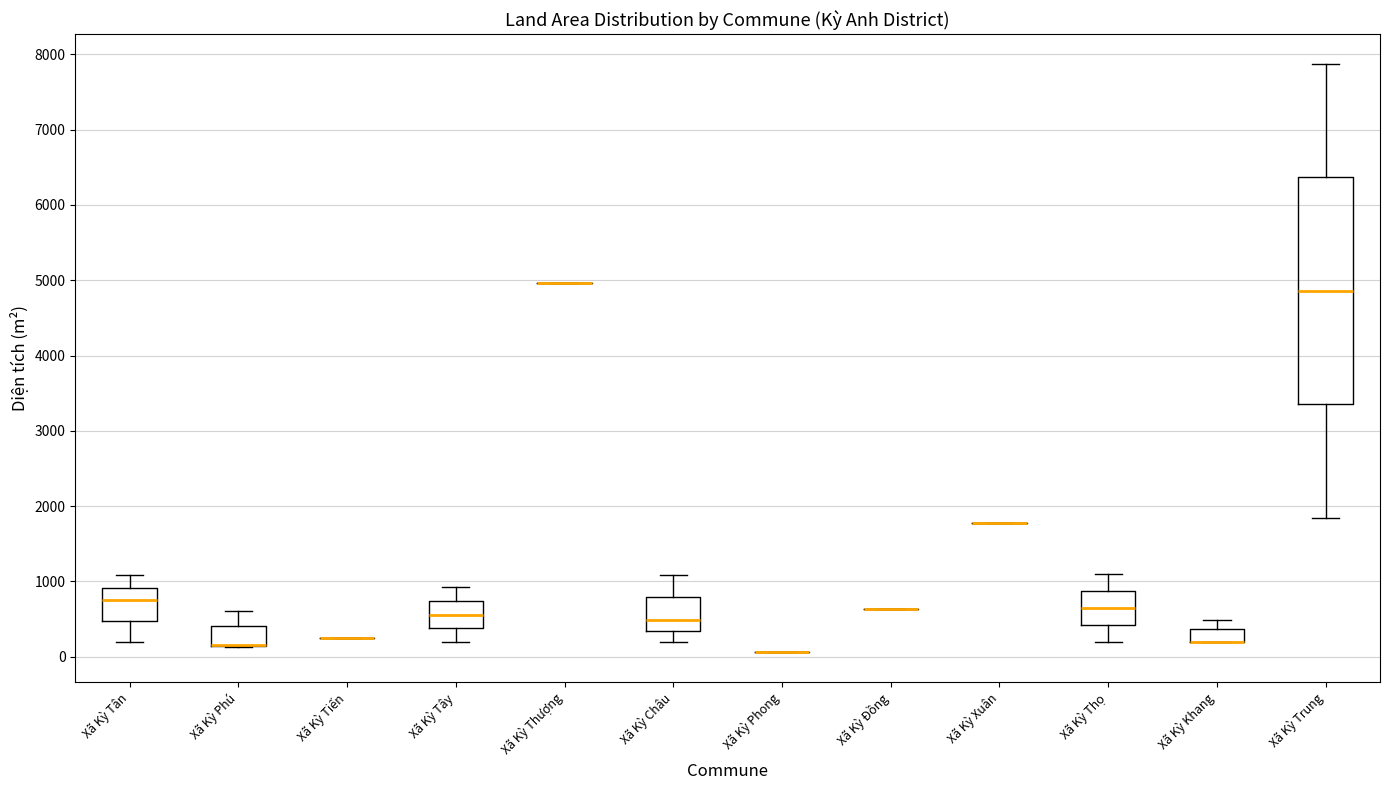

Reading left to right, transcribe this box plot: for each box, give where its median line is, the range the box spans, and where its two whiskers end, as read against the y-axis. The values are not printed on the chart, so give them approximately, as read against the axis.

Xã Kỳ Tân: median 800, box 500 to 900, whiskers 200 to 1100
Xã Kỳ Phú: median 200 (drawn on the box's lower edge), box 100 to 400, whiskers 100 to 600
Xã Kỳ Tiến: box collapsed to a line at 300, whiskers 300 to 300
Xã Kỳ Tây: median 600, box 400 to 700, whiskers 200 to 900
Xã Kỳ Thượng: box collapsed to a line at 5000, whiskers 5000 to 5000
Xã Kỳ Châu: median 500, box 300 to 800, whiskers 200 to 1100
Xã Kỳ Phong: box collapsed to a line at 100, whiskers 100 to 100
Xã Kỳ Đồng: box collapsed to a line at 600, whiskers 600 to 600
Xã Kỳ Xuân: box collapsed to a line at 1800, whiskers 1800 to 1800
Xã Kỳ Thọ: median 700, box 400 to 900, whiskers 200 to 1100
Xã Kỳ Khang: median 200 (drawn on the box's lower edge), box 200 to 400, whiskers 200 to 500
Xã Kỳ Trung: median 4900, box 3400 to 6400, whiskers 1800 to 7900